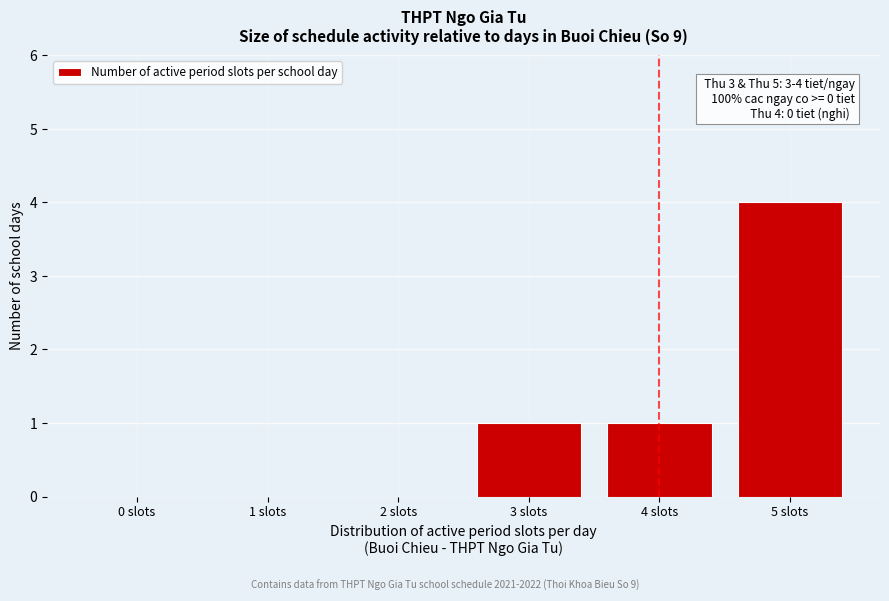

Reading left to right, list all the values displayed in this chart.

0 slots=0	1 slots=0	2 slots=0	3 slots=1	4 slots=1	5 slots=4